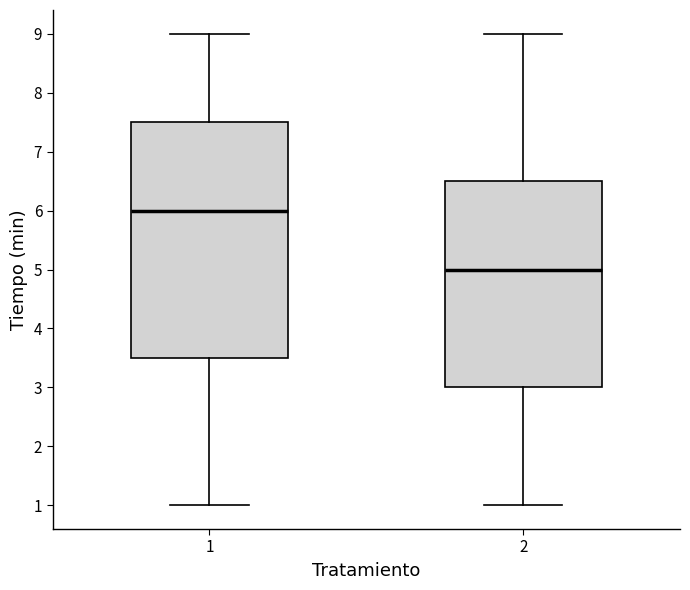

Which box is the tallest, from its lower edge to its upper edge?

1